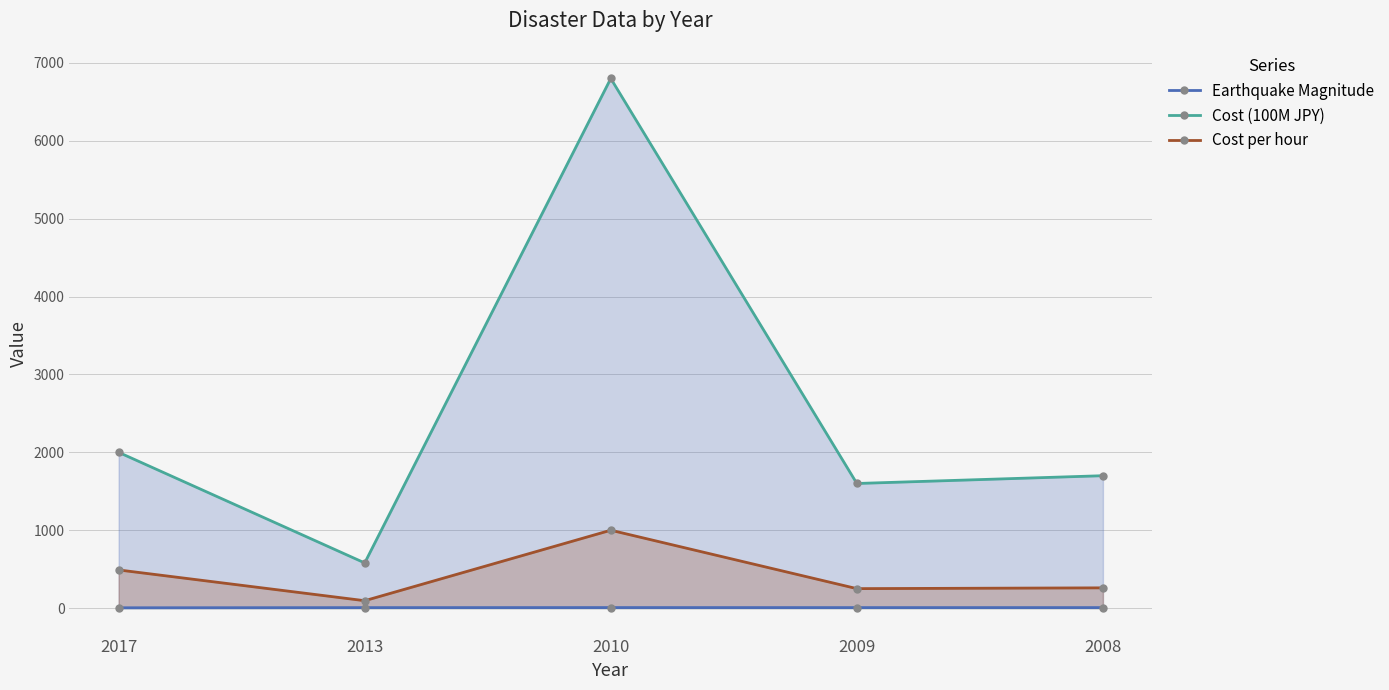

Is it true that Cost (100M JPY) equals 2000.0 at 2017?

True